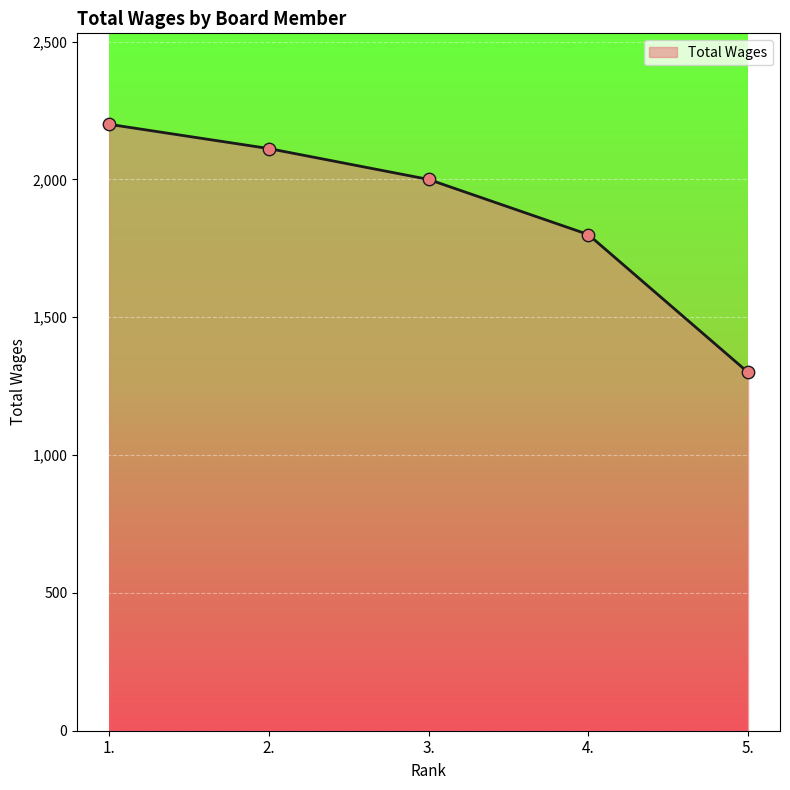

Between 4. and 3., which is larger?

3.